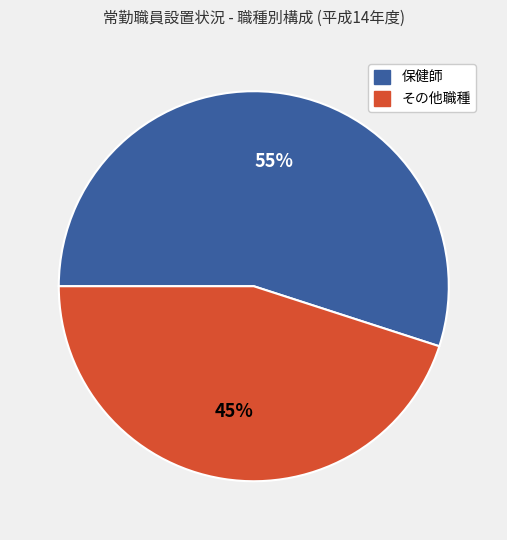

To the nearest percent, what is the average slice percentage?

50%